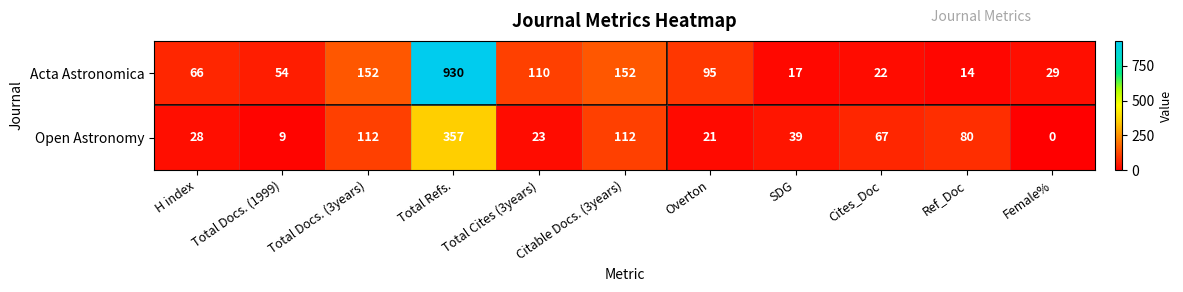

What is the sum of all Open Astronomy values?

848